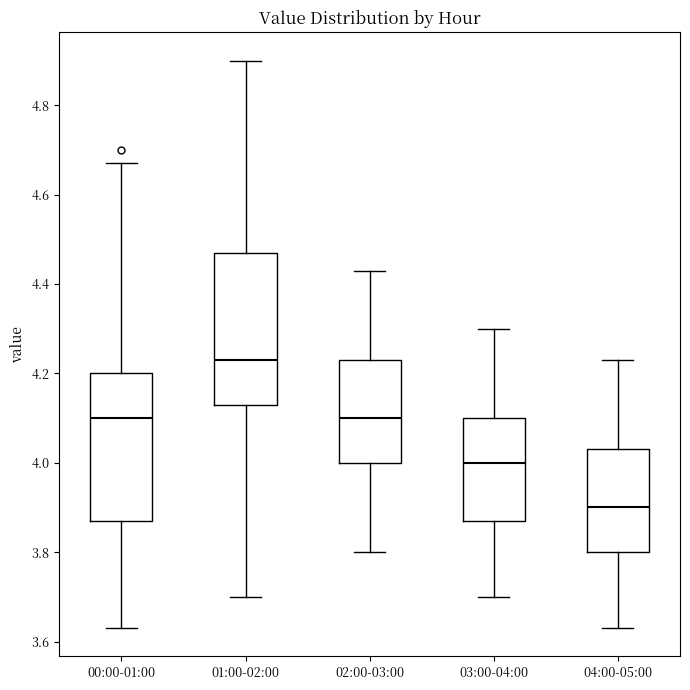

Reading left to right, transcribe this box plot: for each box, give where its median line is, the range the box spans, and where its two whiskers end, as read against the y-axis. The values are not printed on the chart, so give them approximately, as read against the axis.

00:00-01:00: median 4.10, box 3.88 to 4.20, whiskers 3.64 to 4.68
01:00-02:00: median 4.24, box 4.14 to 4.48, whiskers 3.70 to 4.90
02:00-03:00: median 4.10, box 4.00 to 4.24, whiskers 3.80 to 4.44
03:00-04:00: median 4.00, box 3.88 to 4.10, whiskers 3.70 to 4.30
04:00-05:00: median 3.90, box 3.80 to 4.04, whiskers 3.64 to 4.24